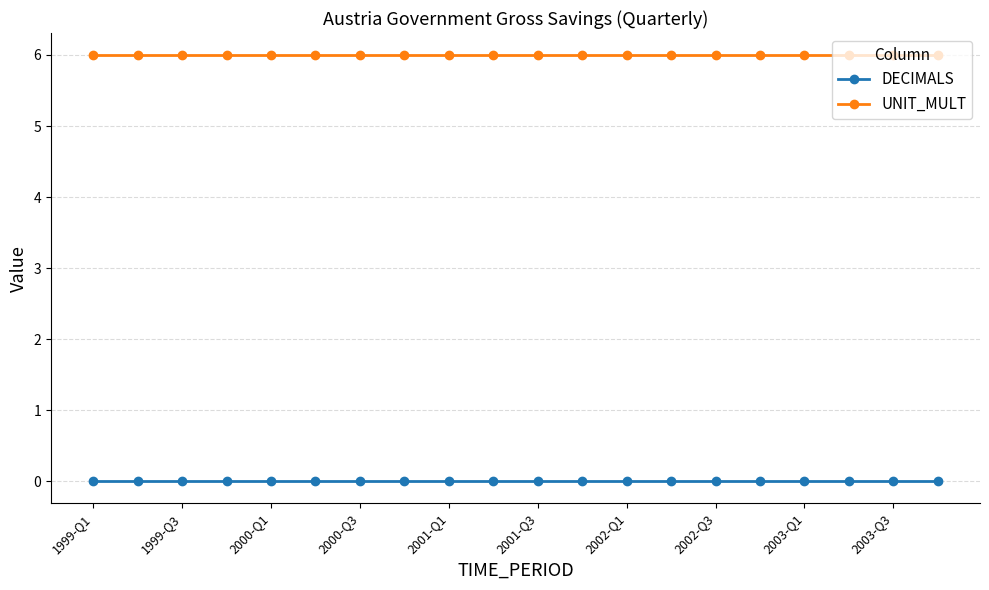

True or false: DECIMALS and UNIT_MULT cross at least once.

False